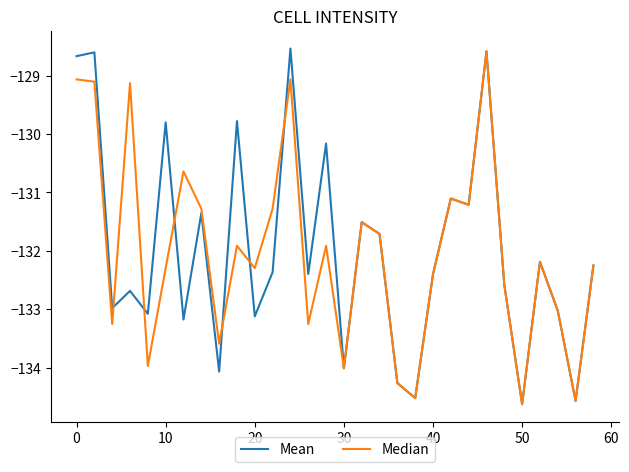

What is the greatest value displayed?

-128.5